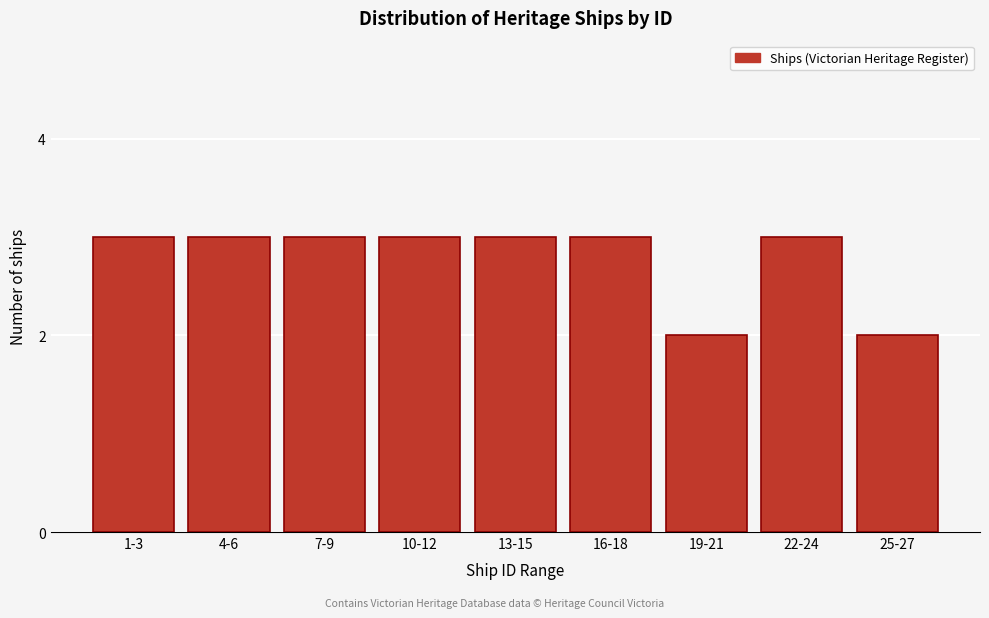

Reading left to right, list all the values displayed in this chart.

3	3	3	3	3	3	2	3	2